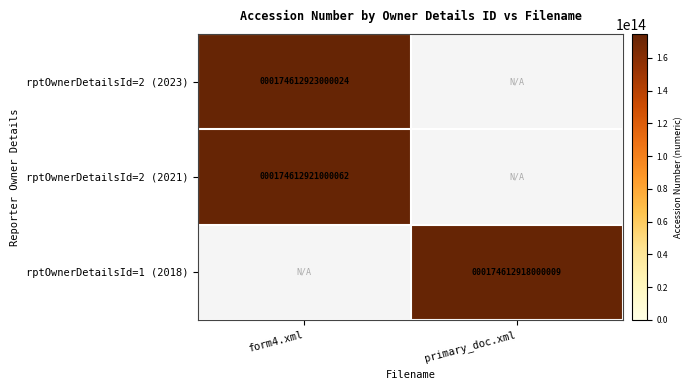

Count the 2 values in the range 0 to 174612921000062.

2